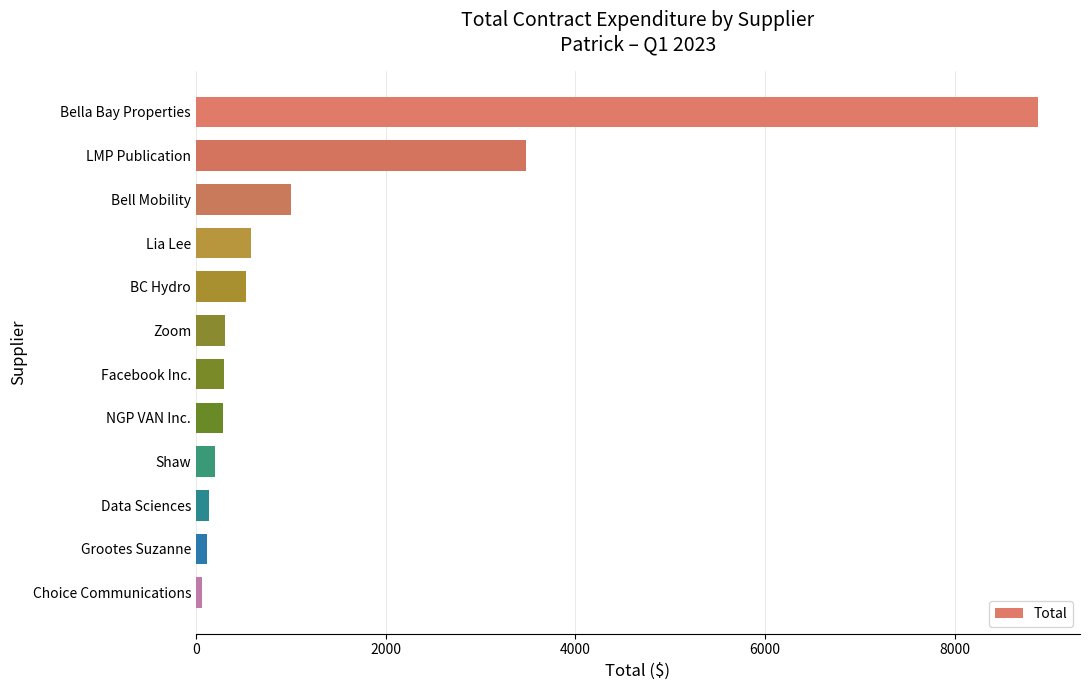

What is the greatest value displayed?

8876.7